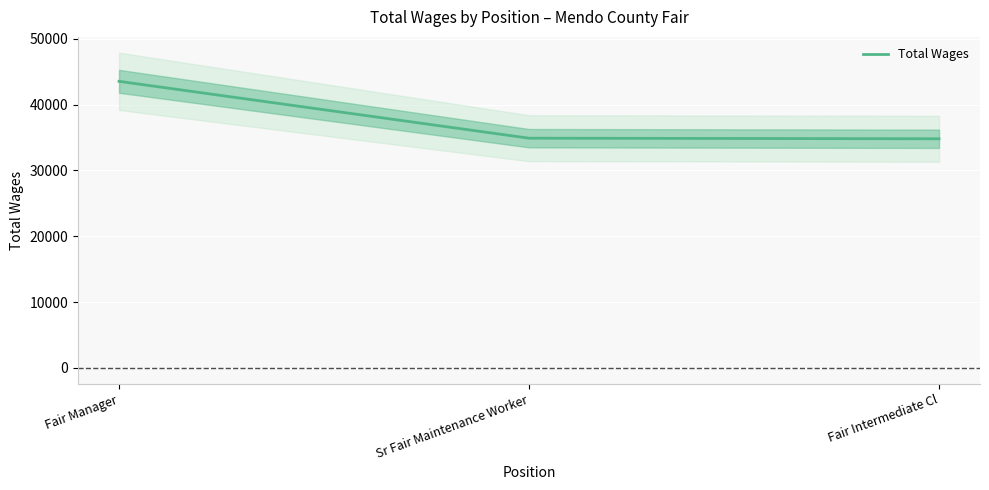

What is the value of the 1st point from the left?

43531